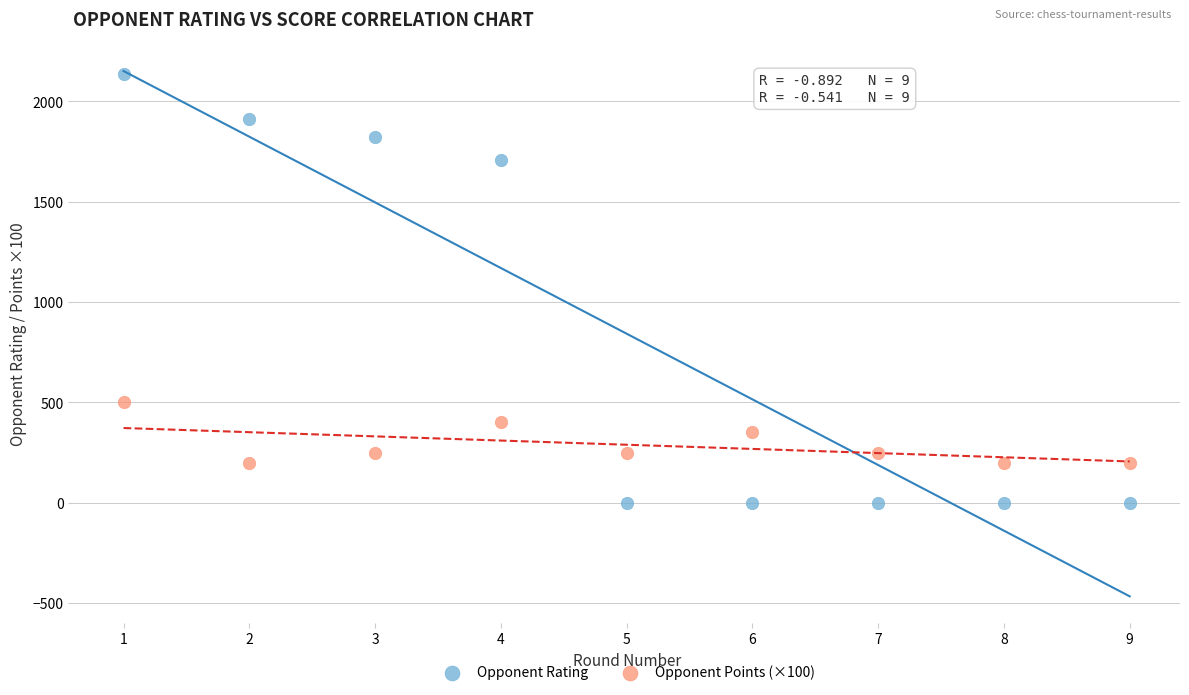

Which series has the largest Y range (max minus min)?

Opponent Rating